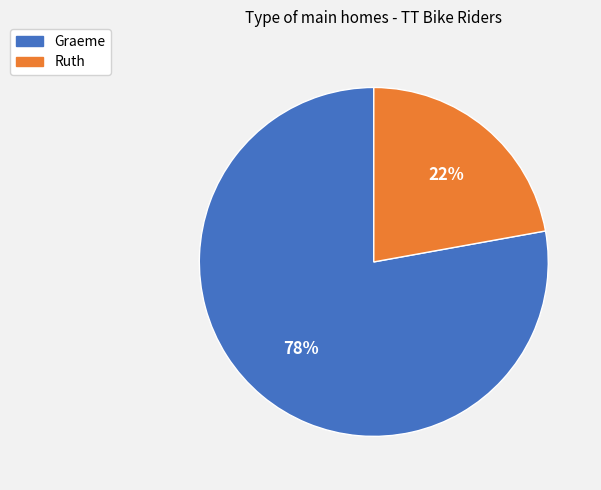

How many slices are in this pie chart?

2